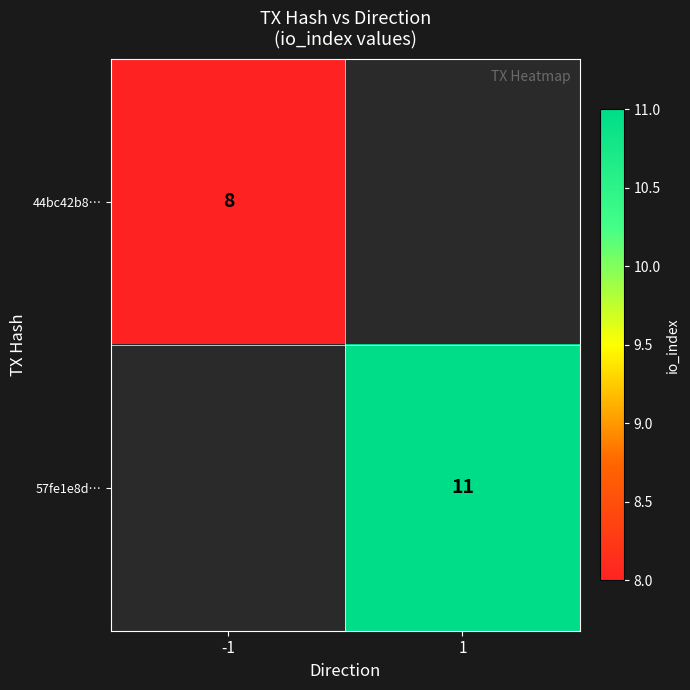

The 44bc42b8… series shows 8 at -1. True or false?

True